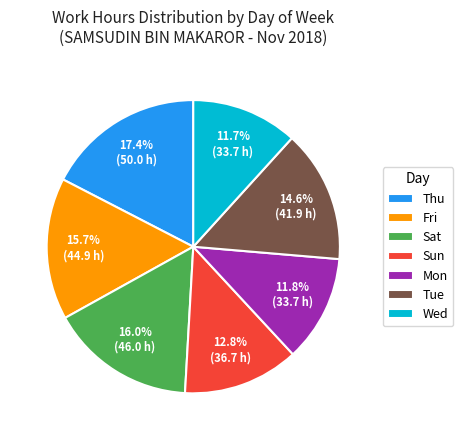

Does any single category account for the majority?

No